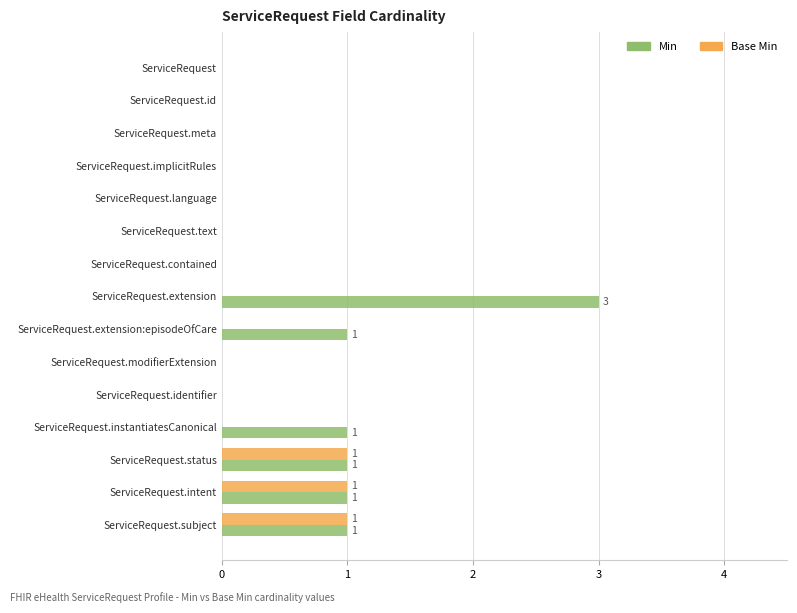

What is the sum of all Min values?

8